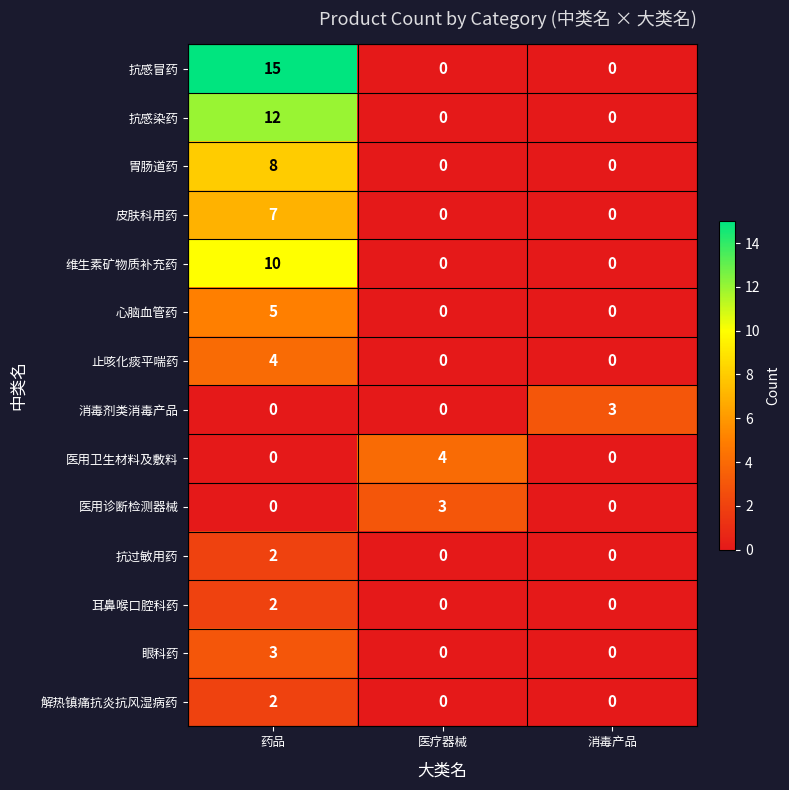

What is the highest value of the 止咳化痰平喘药 series?

4